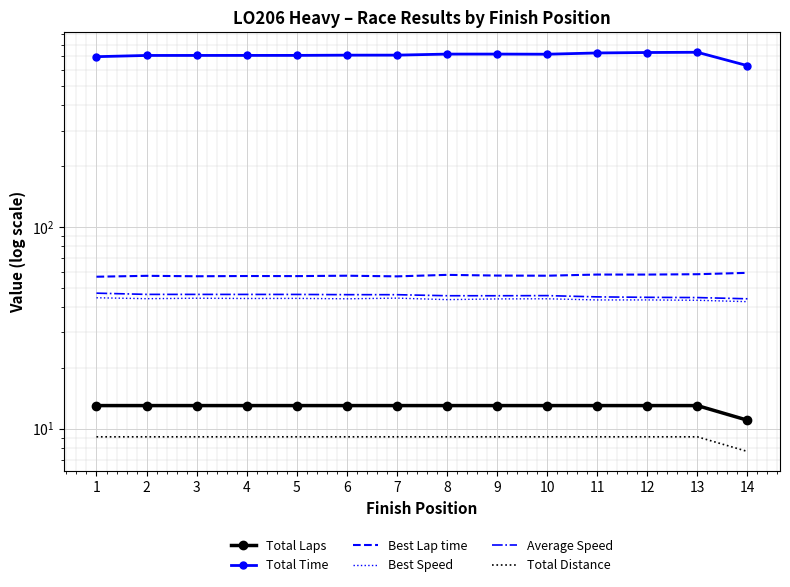

Is it true that Total Laps equals 8.1 at 4?

False